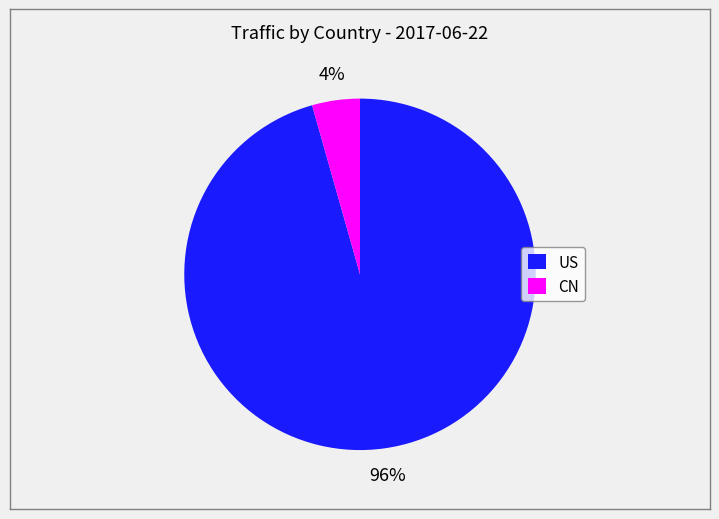

Between US and CN, which is larger?

US